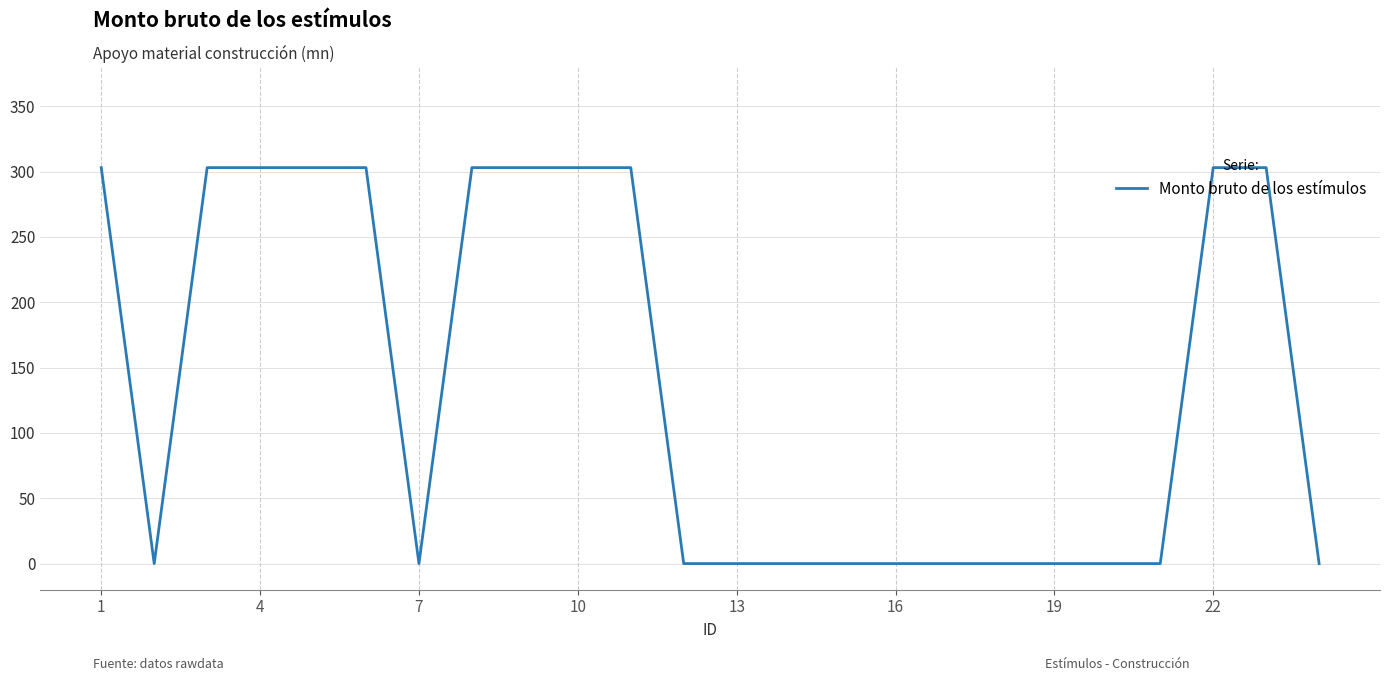

Reading left to right, what are all the values shown in this chart?

303	0	303	303	303	303	0	303	303	303	303	0	0	0	0	0	0	0	0	0	0	303	303	0